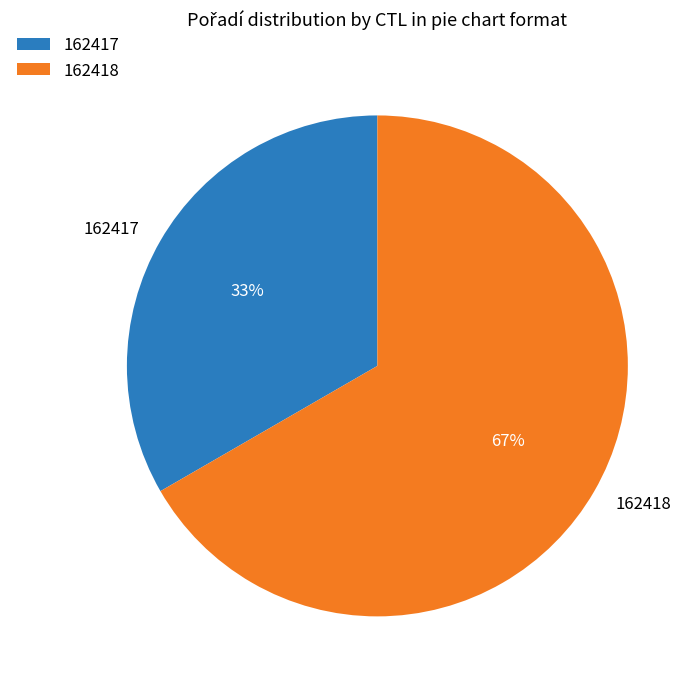

Is there a majority slice in this chart?

Yes